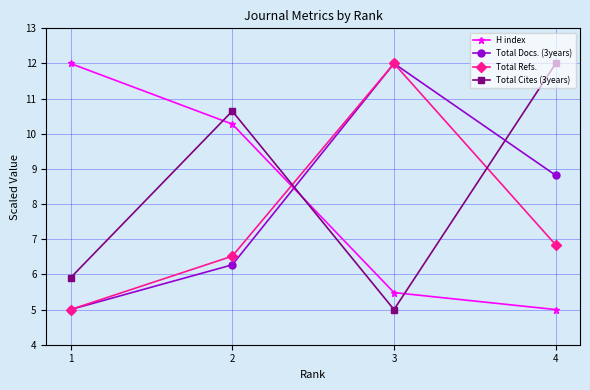

Which series has the largest total across all categories?

Total Cites (3years)